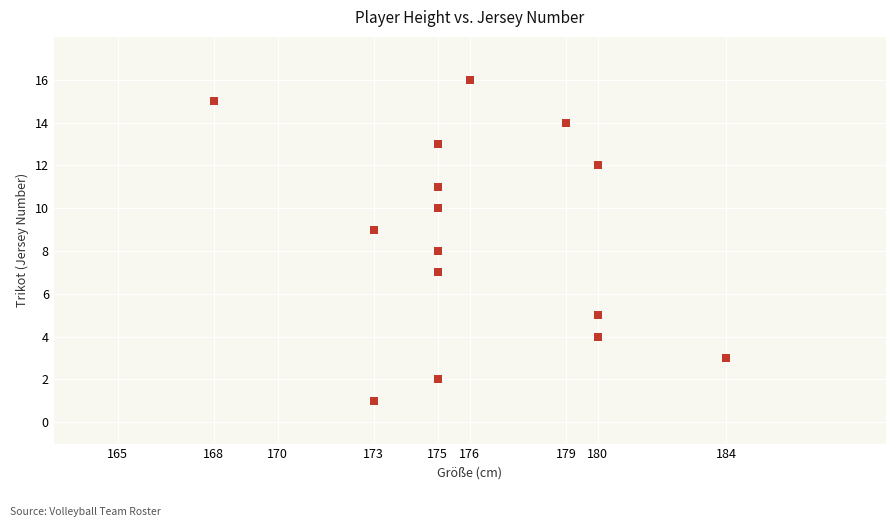

What is the range of X values (max minus min)?

16